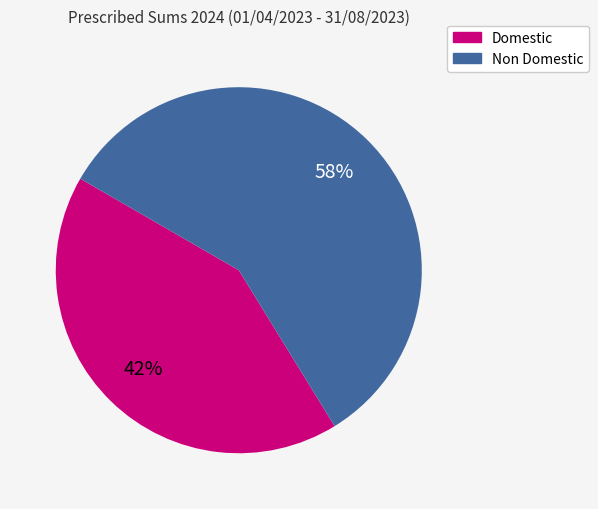

To the nearest percent, what is the difference between the largest and smallest slice percentages?

16%